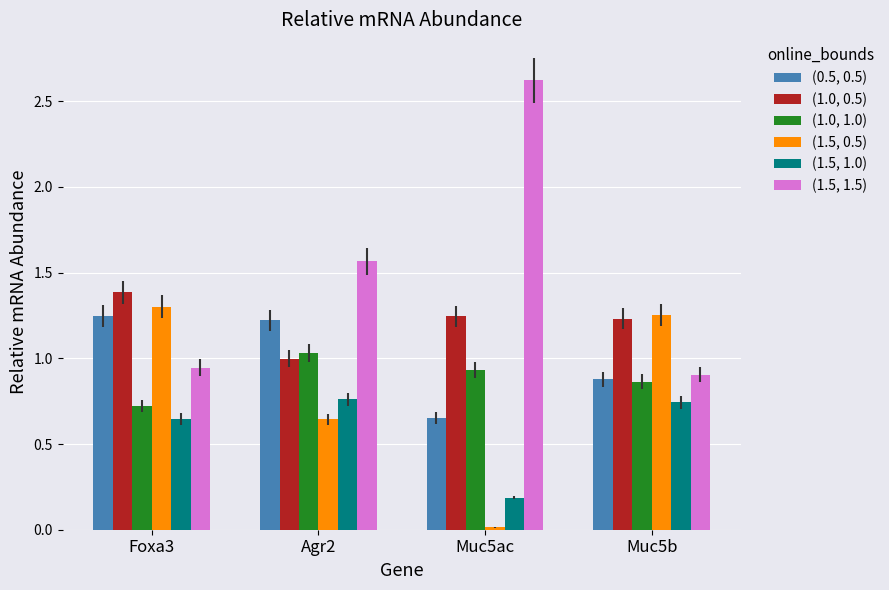

Is the value of (1.0, 1.0) at Agr2 greater than the value of (1.5, 1.5) at Agr2?

No